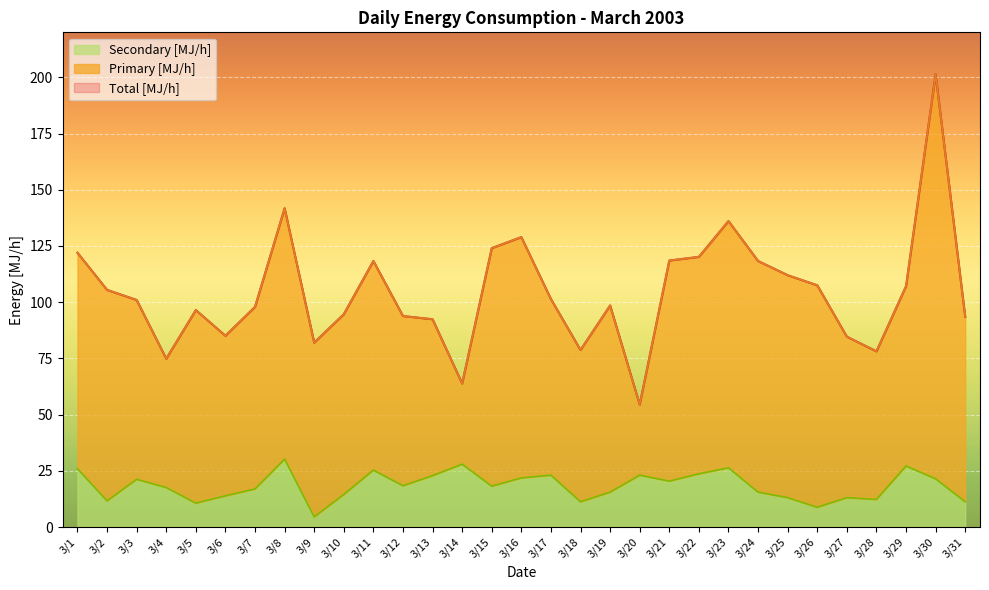

True or false: Secondary [MJ/h] and Total [MJ/h] intersect in this chart.

False